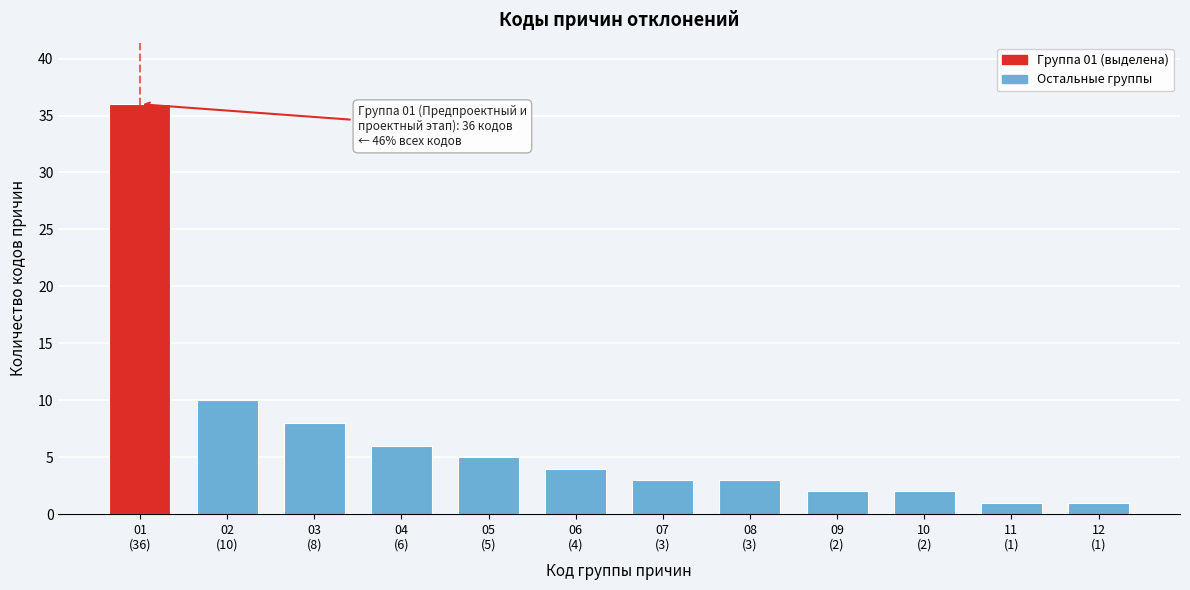

Reading left to right, what are all the values shown in this chart?

36	10	8	6	5	4	3	3	2	2	1	1